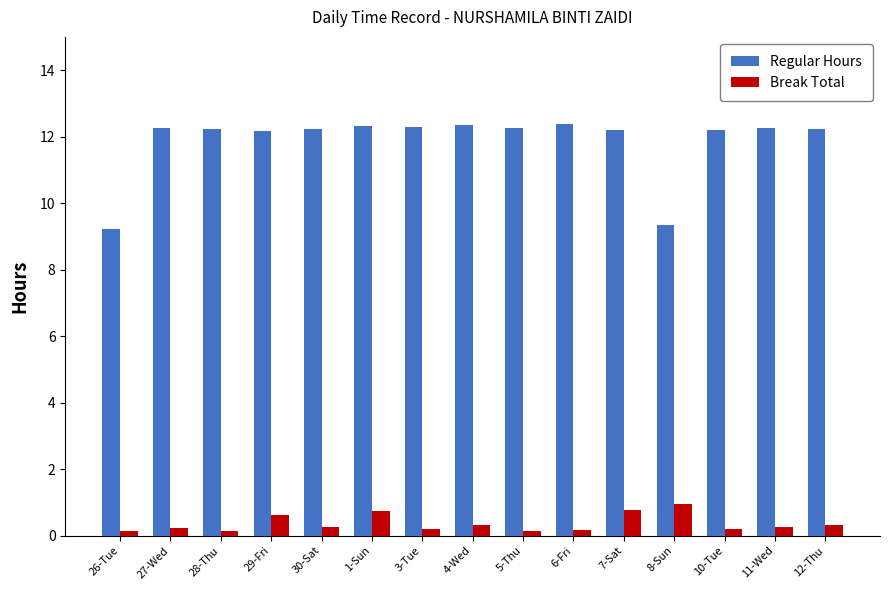

How many bars are there in each group?

2